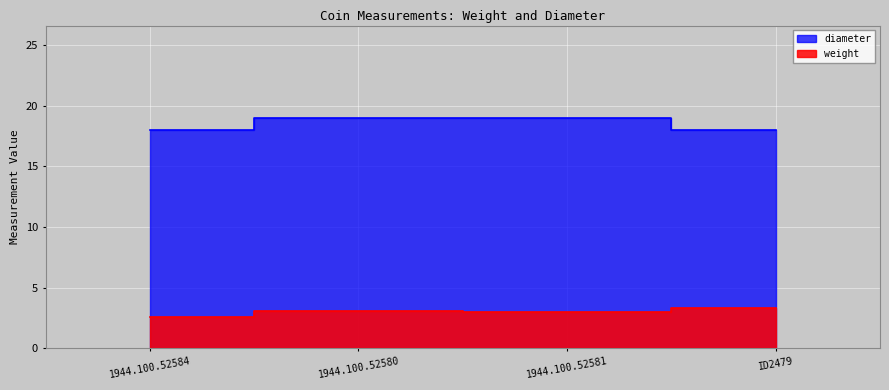

Reading left to right, extract all data points from this chart.

weight: 2.6	3.1	3.0	3.3
diameter: 18.0	19.0	19.0	18.0